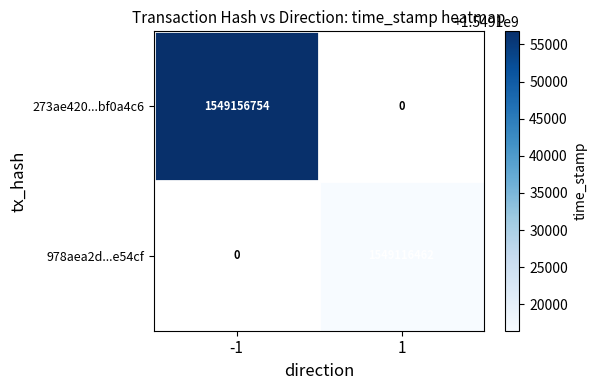

Between 1 and -1, which is larger?

-1